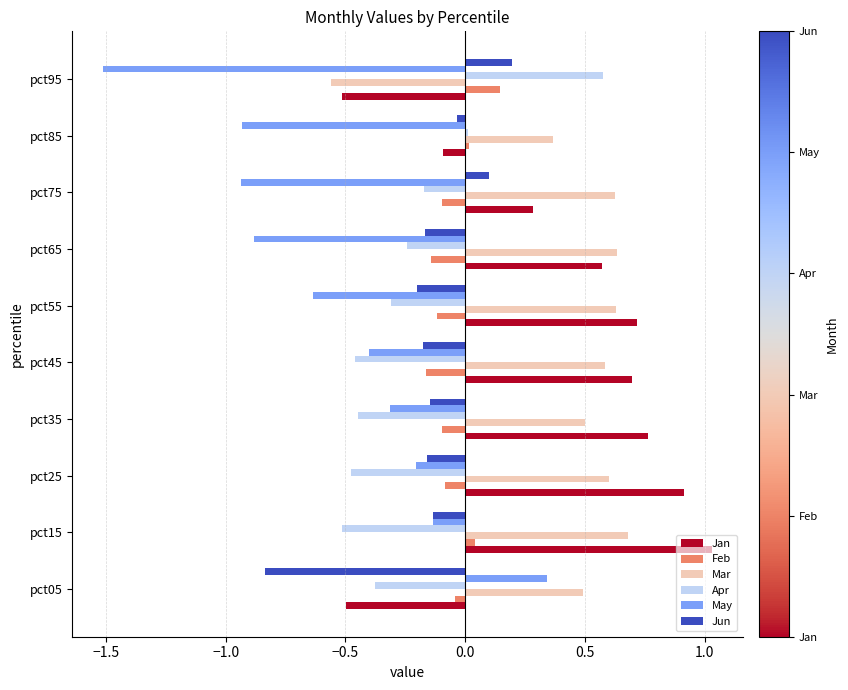

True or false: Apr has a value of -0.5 at pct15.

True